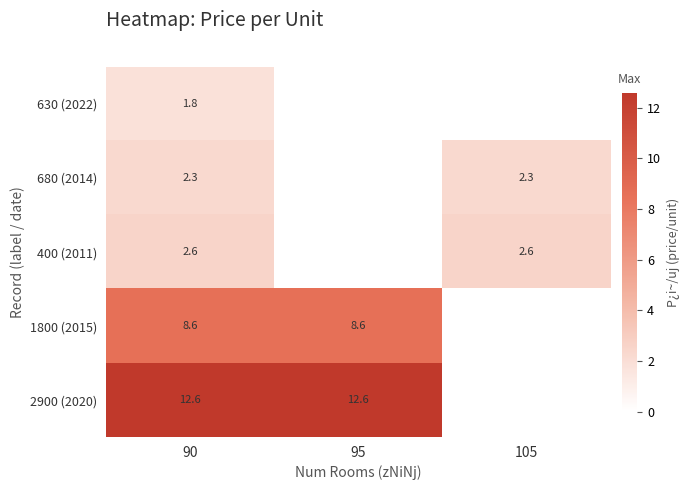

Between 105 and 90, which is larger?

90